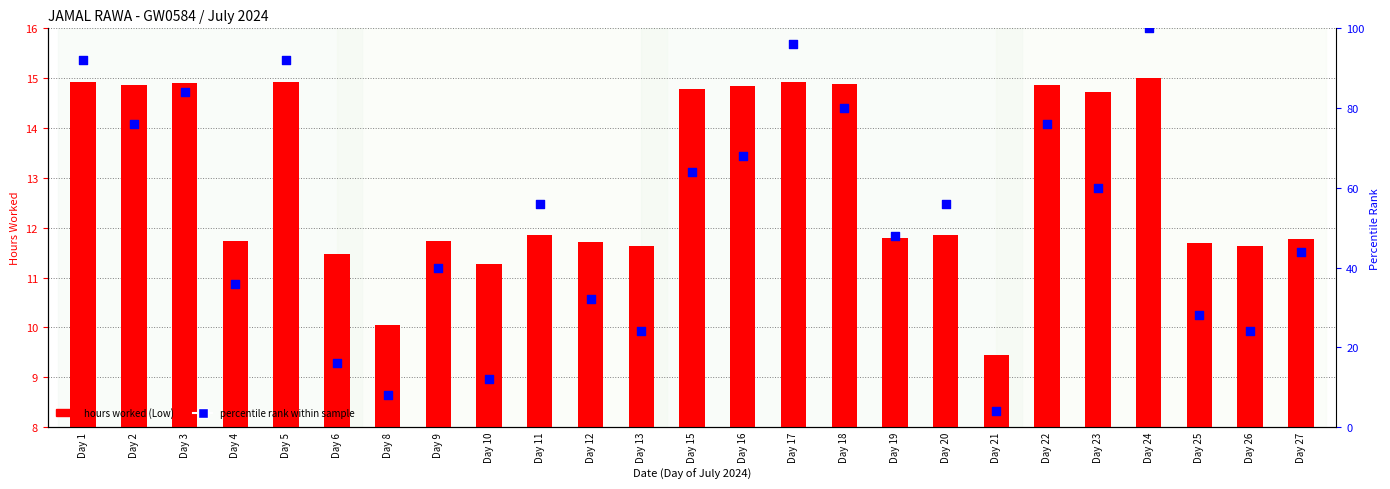

Which series has the largest Y range (max minus min)?

percentile rank within sample